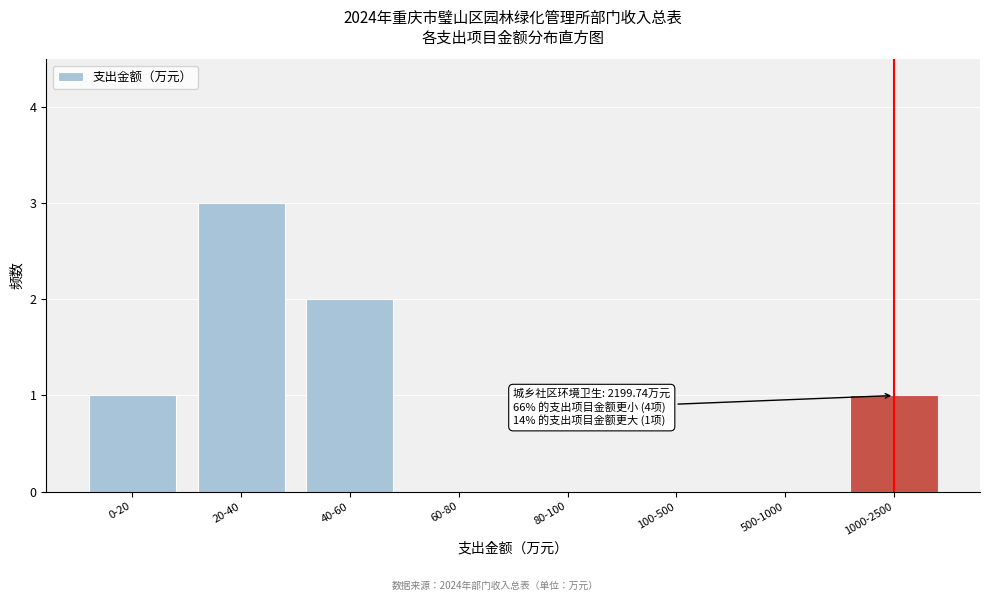

Reading left to right, extract all data points from this chart.

0-20=1	20-40=3	40-60=2	60-80=0	80-100=0	100-500=0	500-1000=0	1000-2500=1